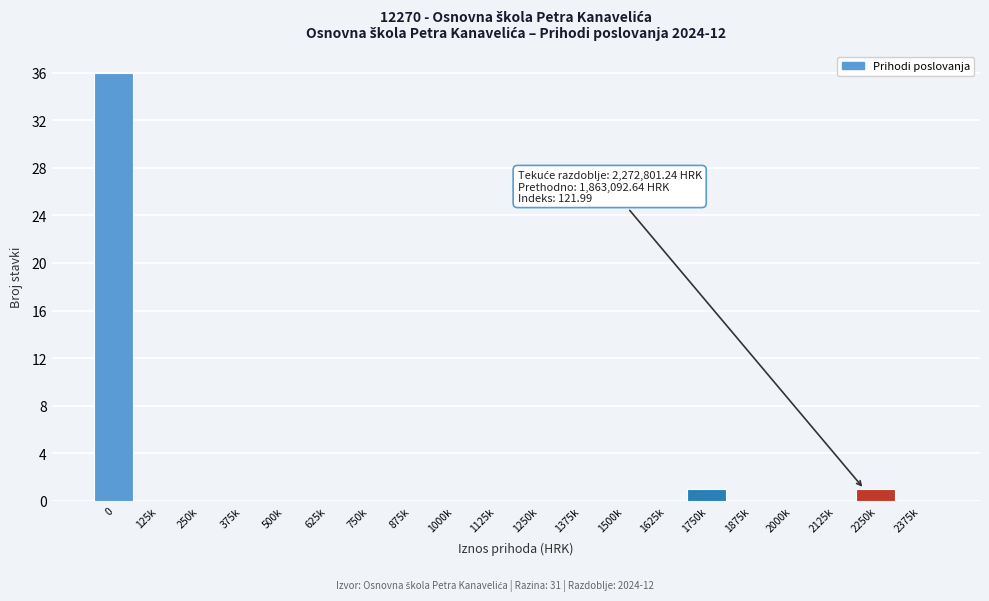

Reading right to left, extract all data points from this chart.

2375k=0	2250k=1	2125k=0	2000k=0	1875k=0	1750k=1	1625k=0	1500k=0	1375k=0	1250k=0	1125k=0	1000k=0	875k=0	750k=0	625k=0	500k=0	375k=0	250k=0	125k=0	0=36